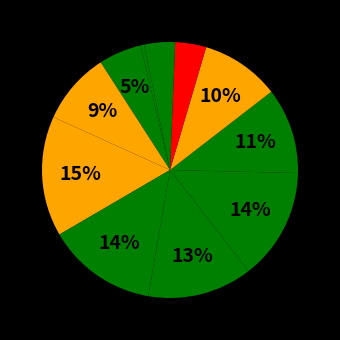

How many segments does this pie chart have?

12